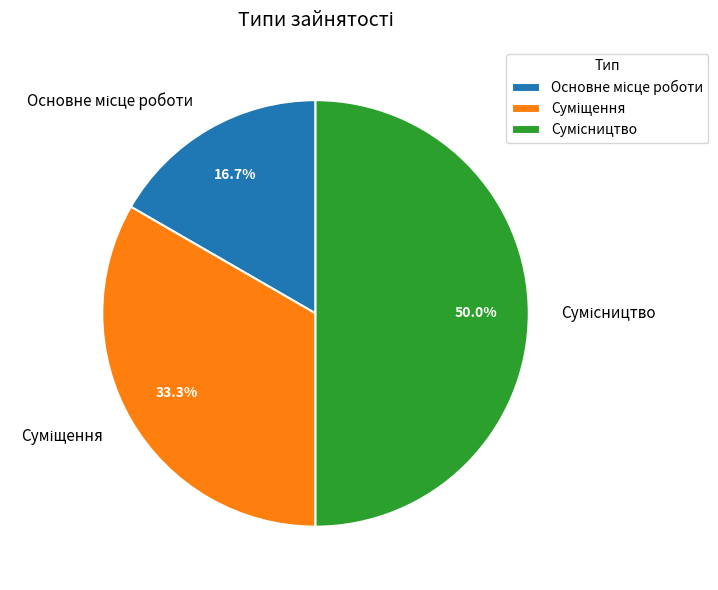

Count the number of slices in the pie.

3